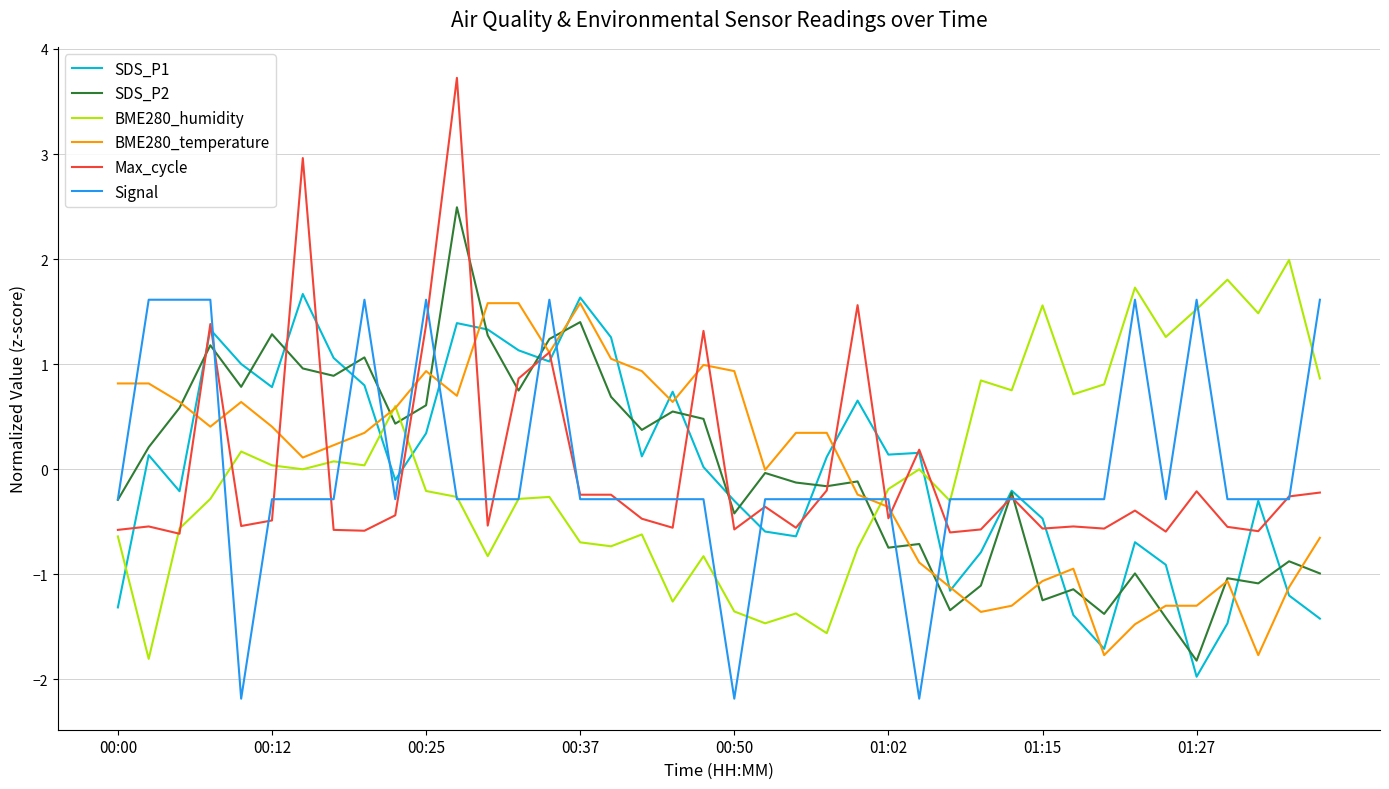

What are all the series names shown in the legend?

SDS_P1, SDS_P2, BME280_humidity, BME280_temperature, Max_cycle, Signal